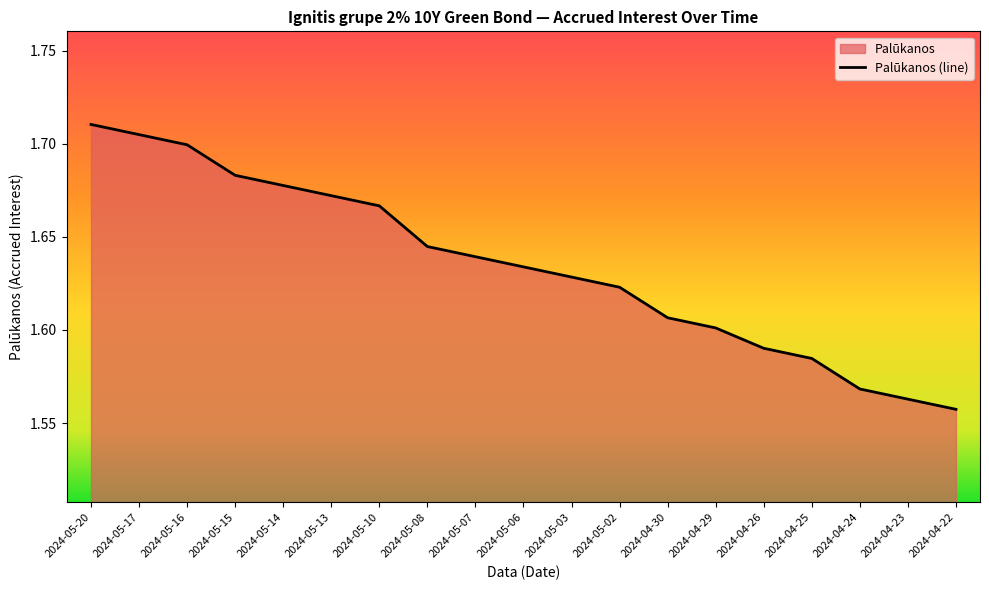

The value at 2024-05-14 is 0.6. True or false?

False